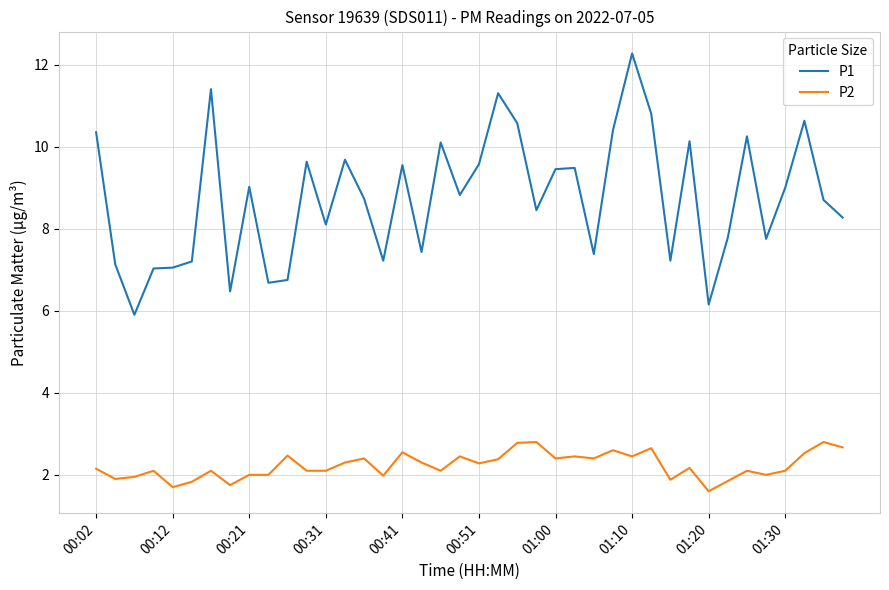

Does the chart display data point markers on the line(s)?

No